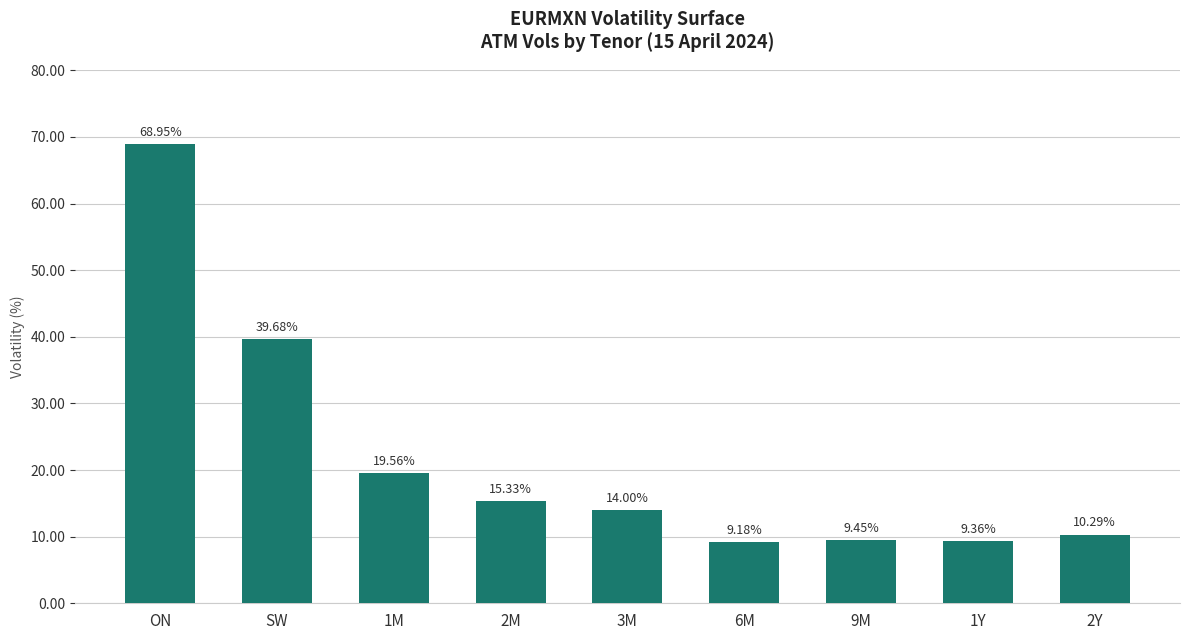

At which label does the data first exceed 13?

ON